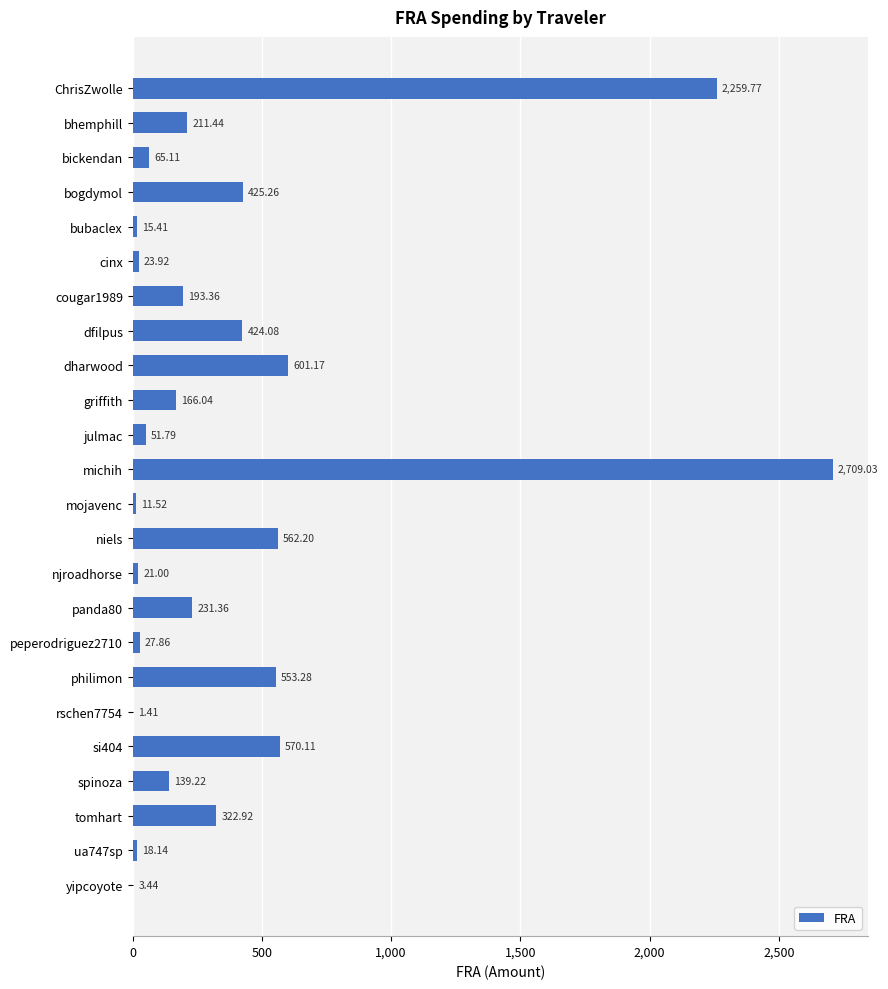

Which has a higher value, griffith or cougar1989?

cougar1989